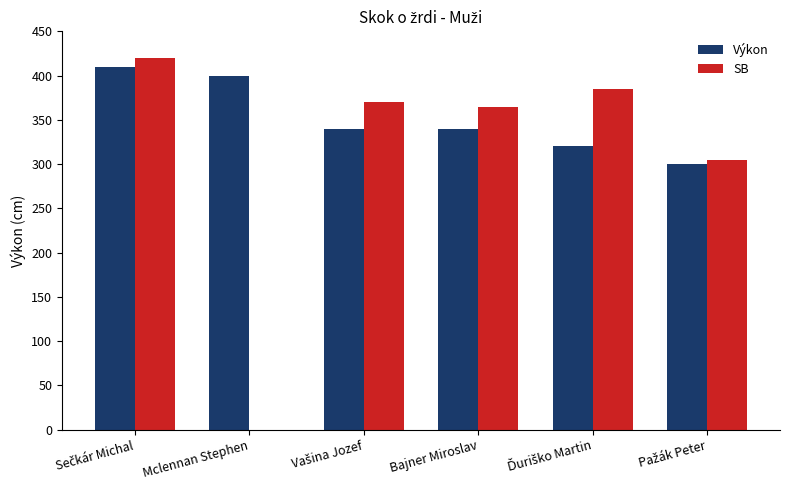

What is the maximum value for Výkon?

410